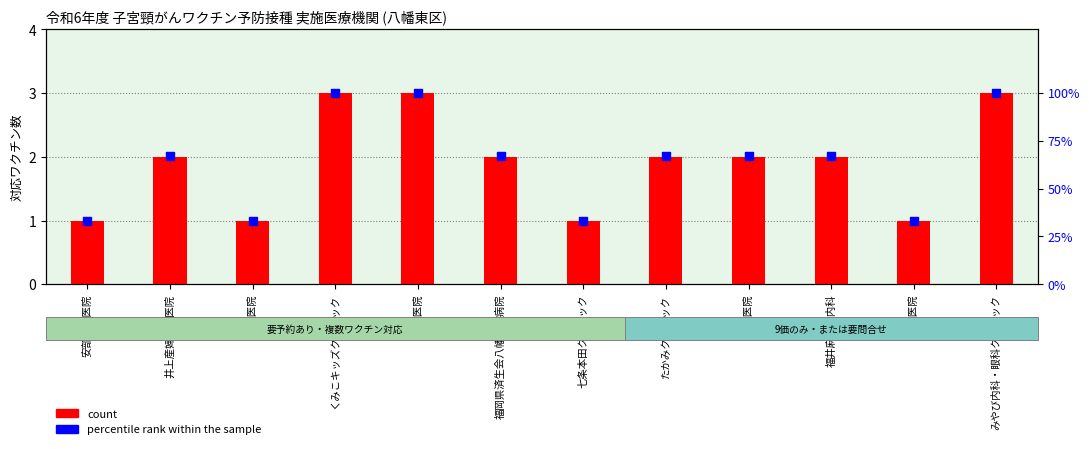

Which series contains the lowest Y value?

count